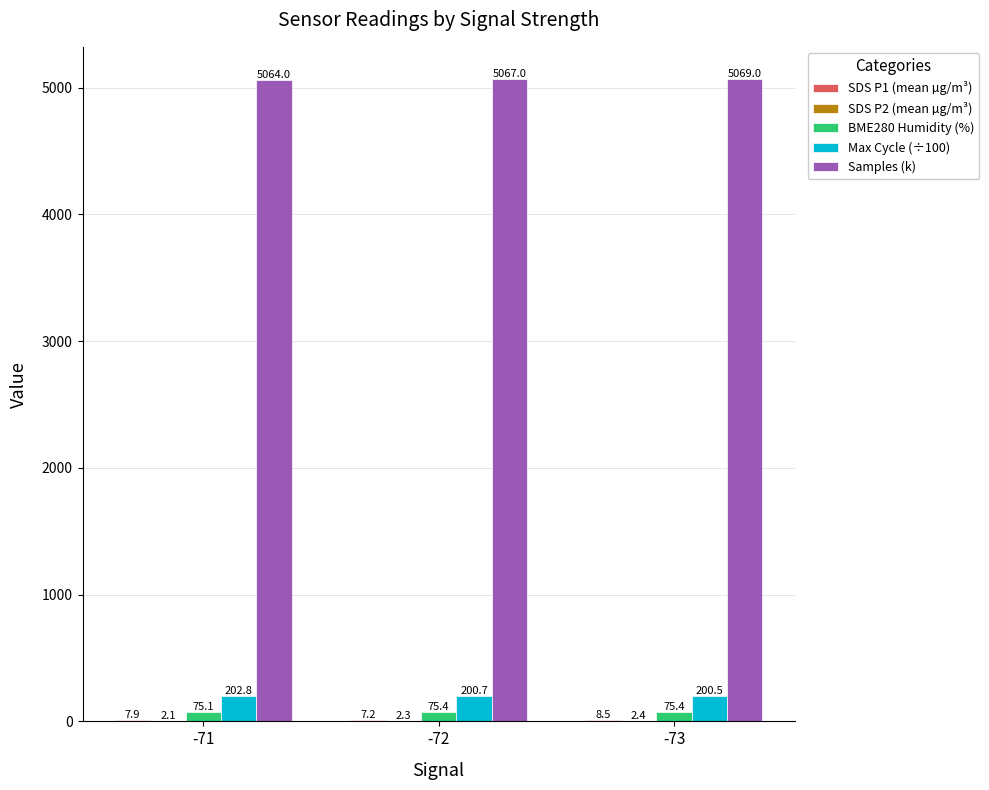

What is the total value across all series at -71?

5351.9